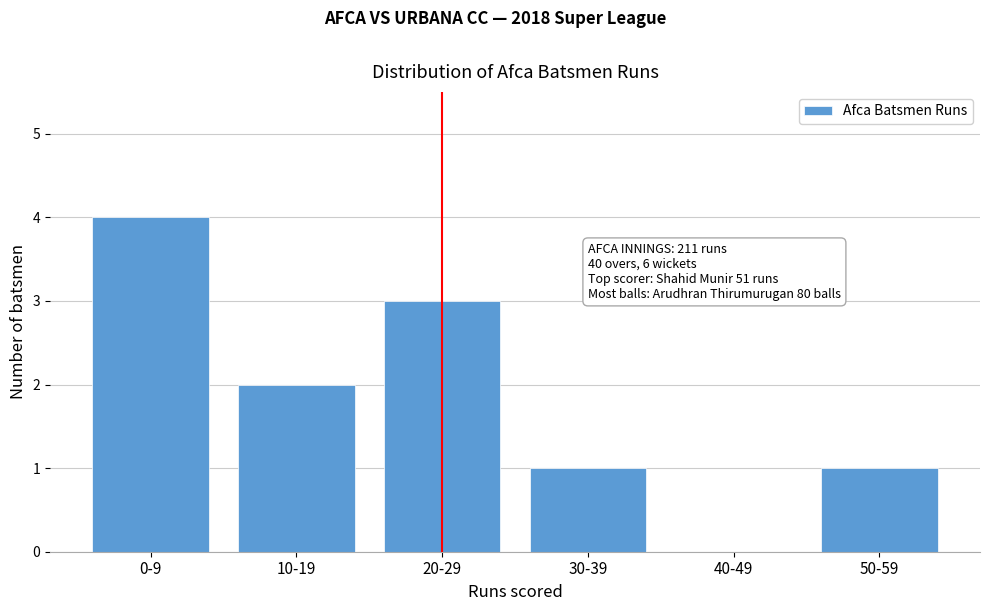

Reading right to left, what are all the values shown in this chart?

50-59=1	40-49=0	30-39=1	20-29=3	10-19=2	0-9=4